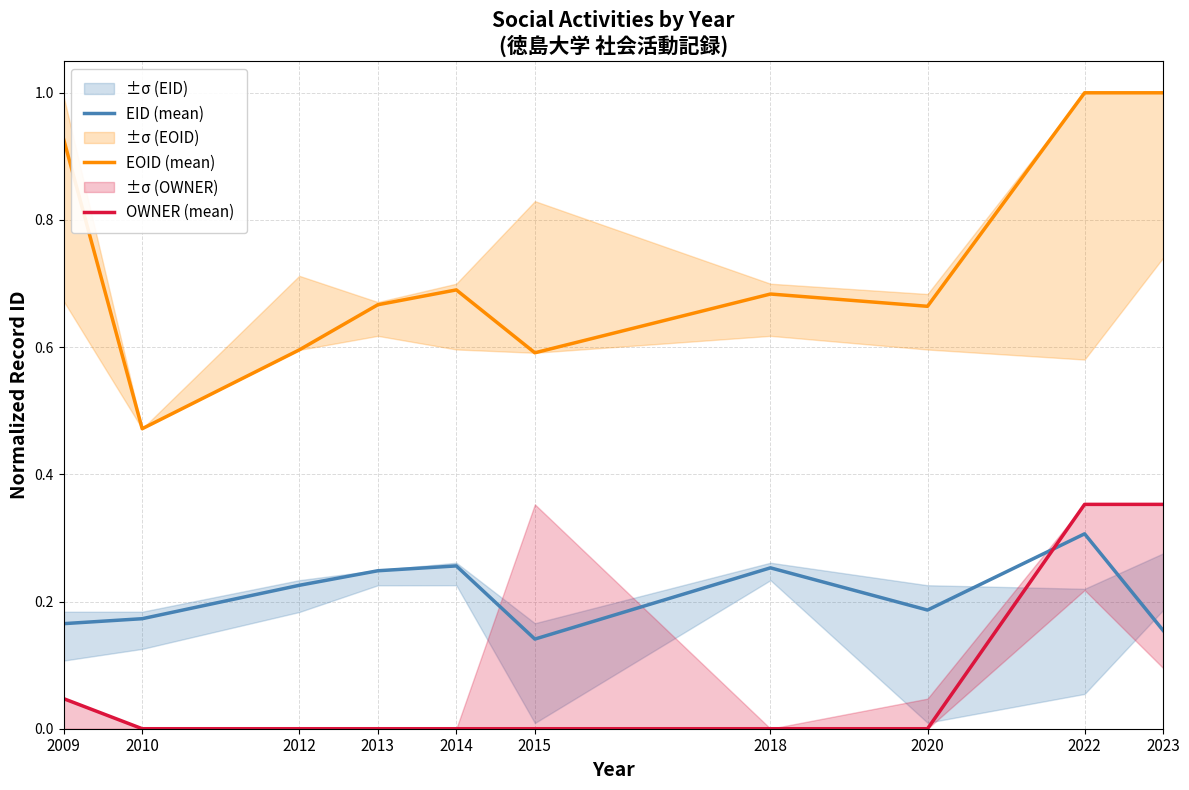

How many distinct data groups are displayed?

3